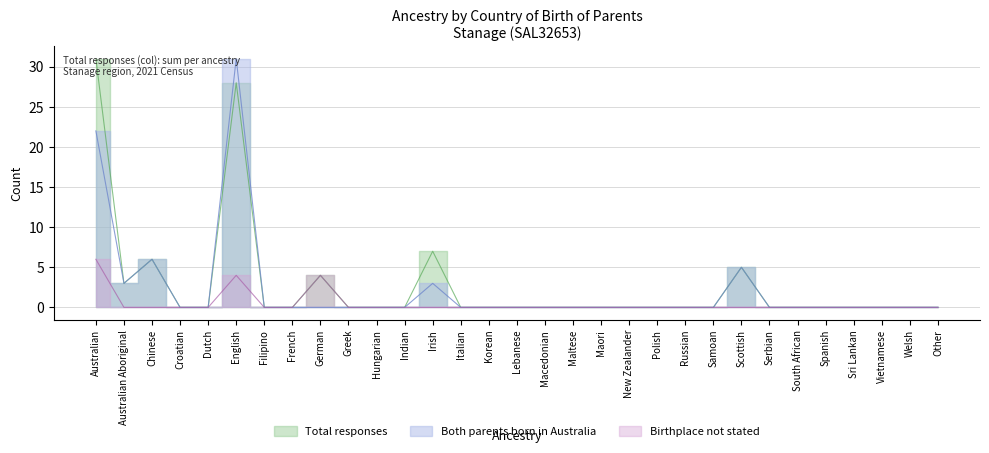

True or false: Total responses and Both parents born in Australia intersect in this chart.

False